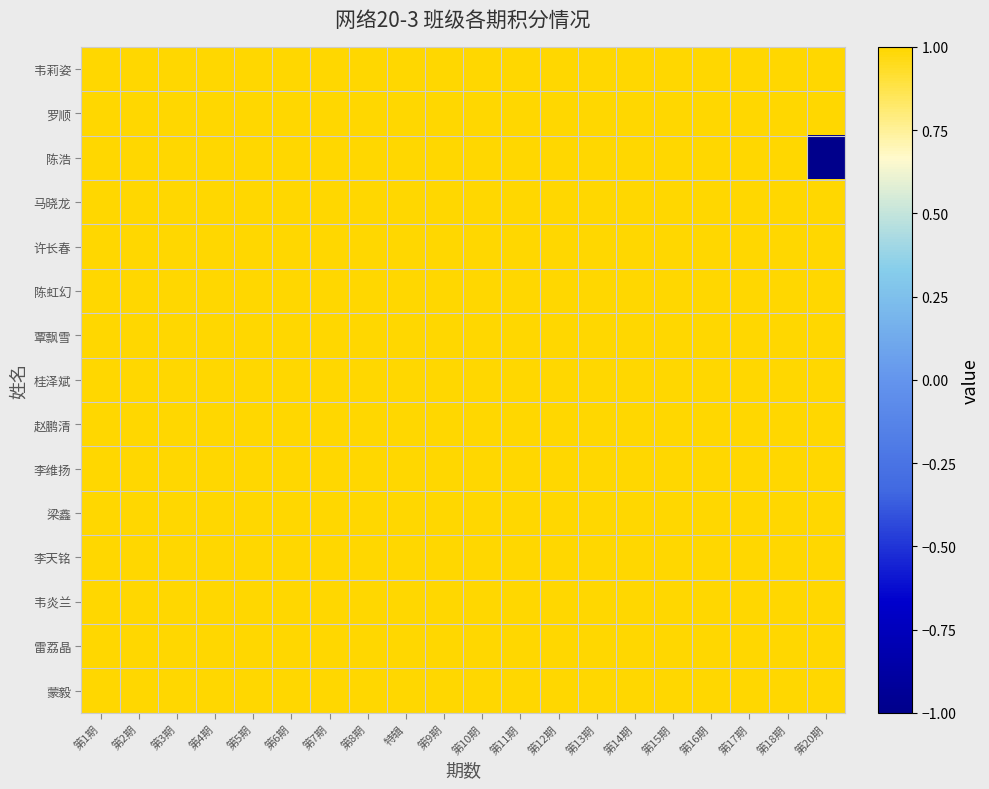

Rank the series by their maximum value, from highest to lowest.

韦莉姿, 罗顺, 陈浩, 马晓龙, 许长春, 陈虹幻, 覃飘雪, 桂泽斌, 赵鹏清, 李维扬, 梁鑫, 李天铭, 韦炎兰, 雷荔晶, 蒙毅